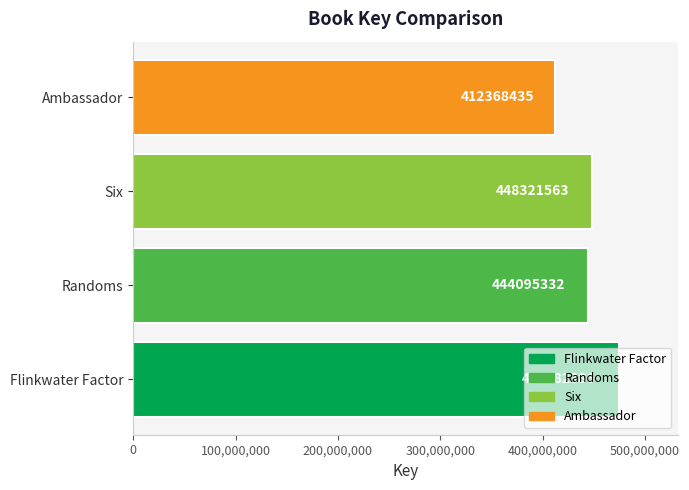

The value at Six is 742809898. True or false?

False